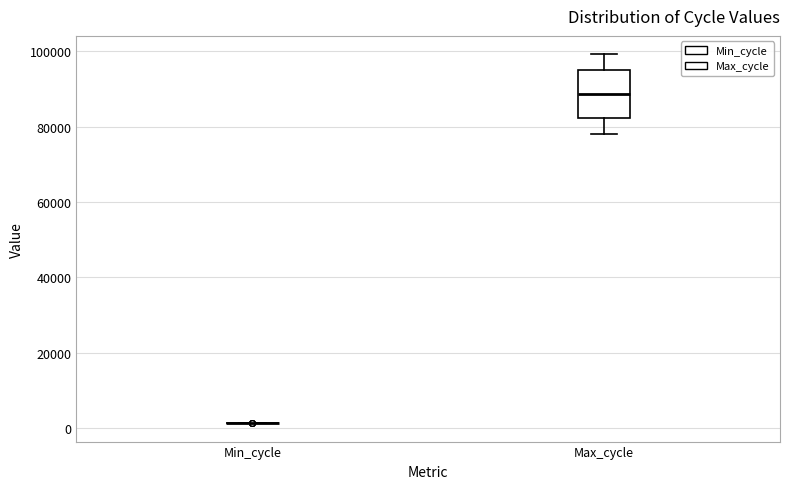

Reading left to right, transcribe this box plot: for each box, give where its median line is, the range the box spans, and where its two whiskers end, as read against the y-axis. The values are not printed on the chart, so give them approximately, as read against the axis.

Min_cycle: box collapsed to a line at 2000, whiskers 2000 to 2000
Max_cycle: median 88000, box 82000 to 94000, whiskers 78000 to 100000